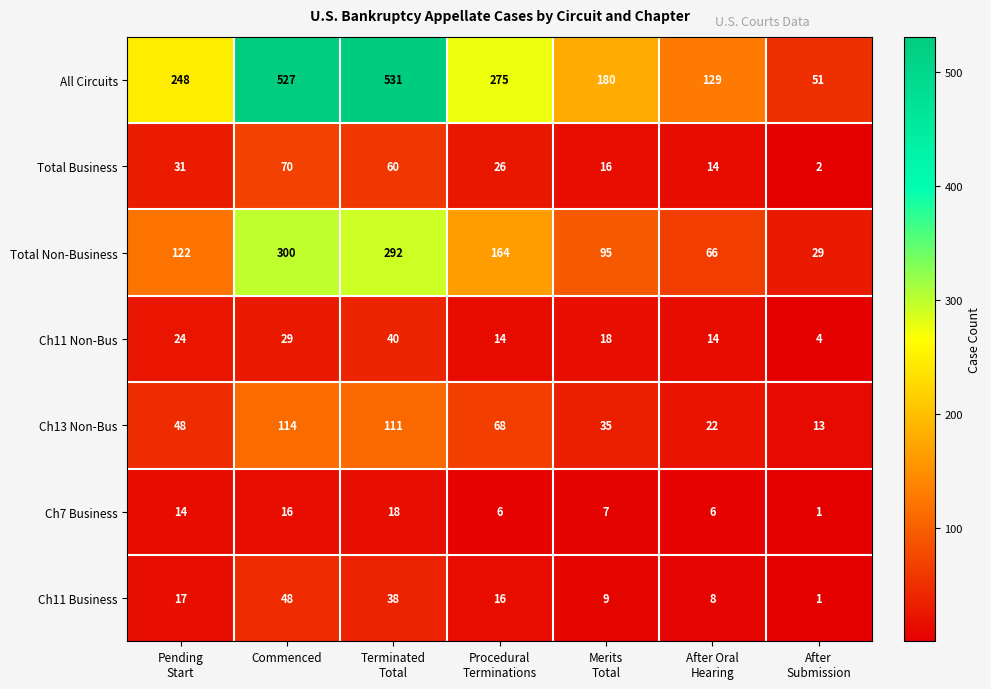

At which category is the sum across all series the highest?

Commenced